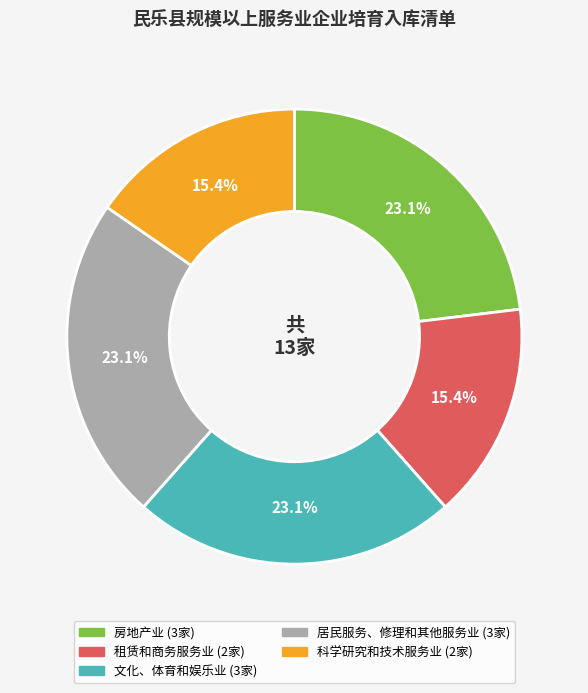

Is 租赁和商务服务业 the majority of the pie?

No